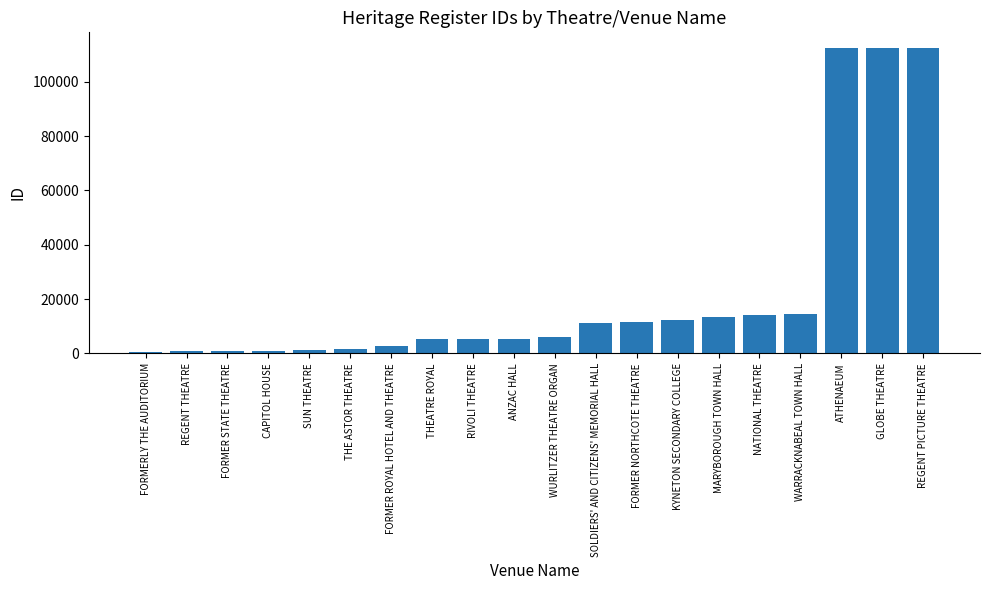

What is the change in value from THE ASTOR THEATRE to FORMER ROYAL HOTEL AND THEATRE?

+1000